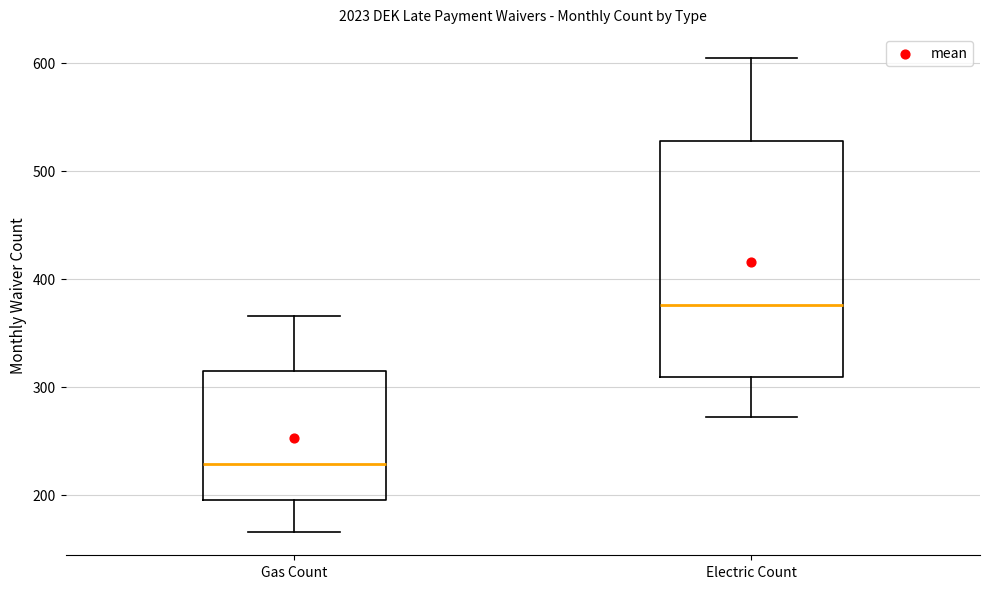

Reading left to right, read every box against the y-axis: the position of its median line, the range the box covers, and the ends of its whiskers. The values are not printed on the chart, so give them approximately, as read against the axis.

Gas Count: median 230, box 200 to 310, whiskers 170 to 370
Electric Count: median 380, box 310 to 530, whiskers 270 to 610